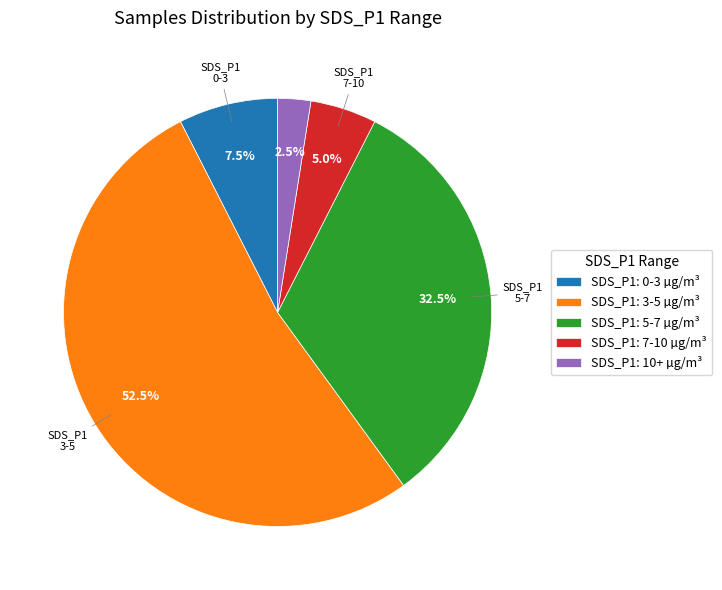

Count the number of slices in the pie.

5